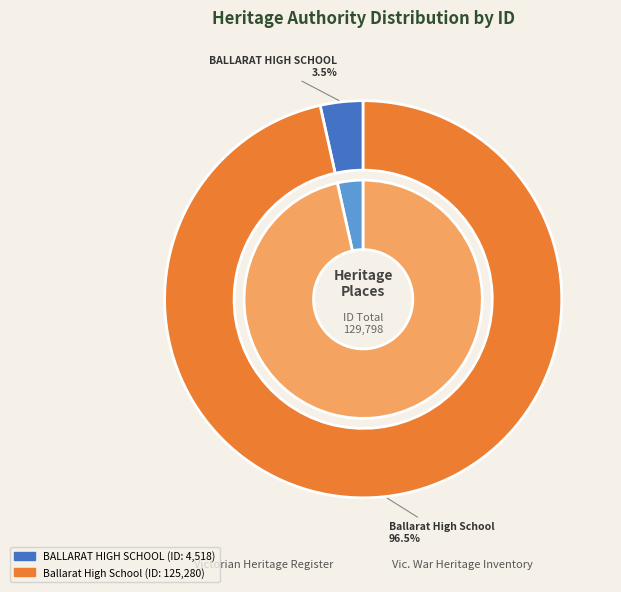

Is it true that Ballarat High School is 90% of the pie?

False